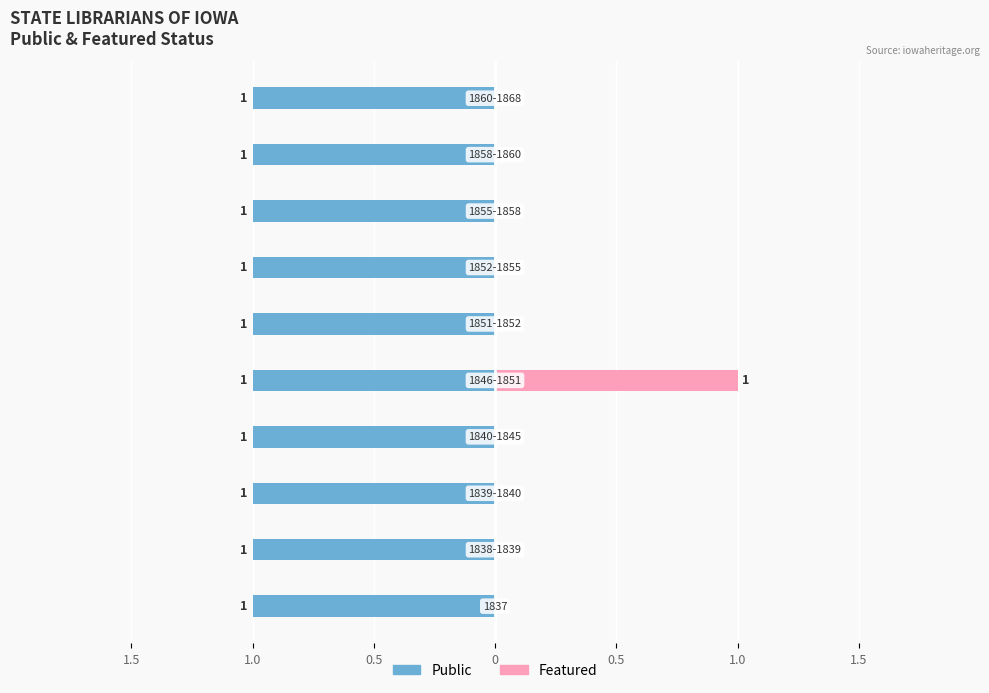

Rank the series by their maximum value, from highest to lowest.

Featured, Public